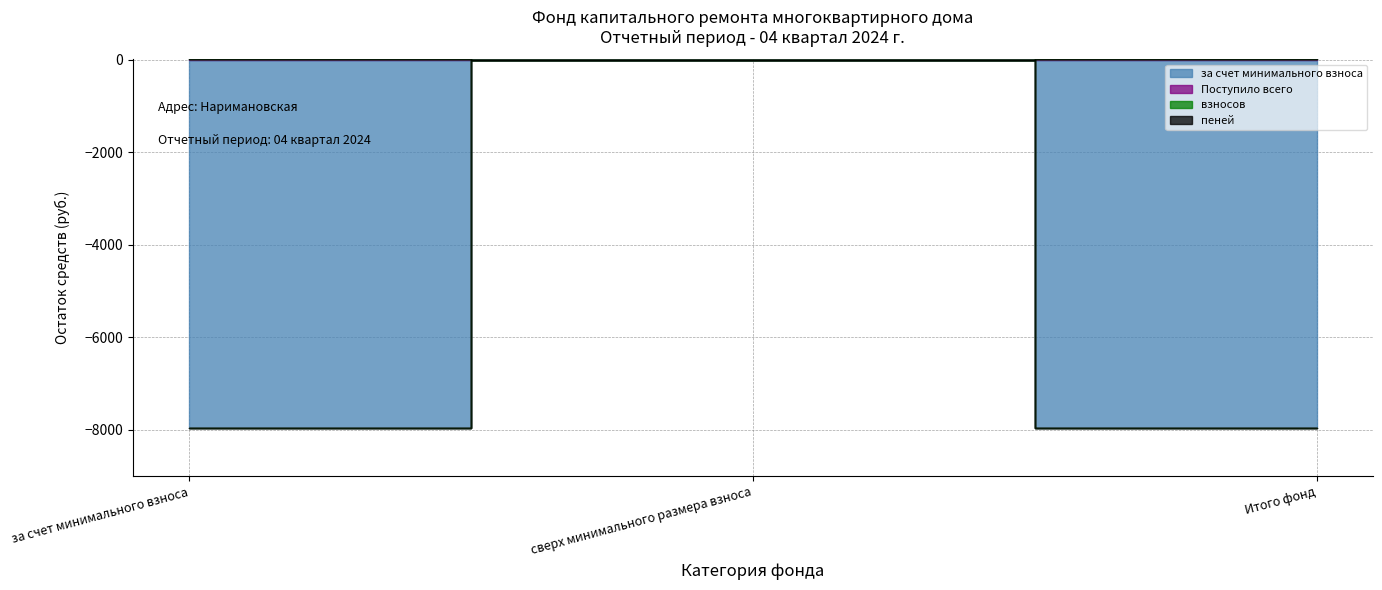

True or false: Поступило всего has a value of 3.4 at за счет минимального взноса.

True